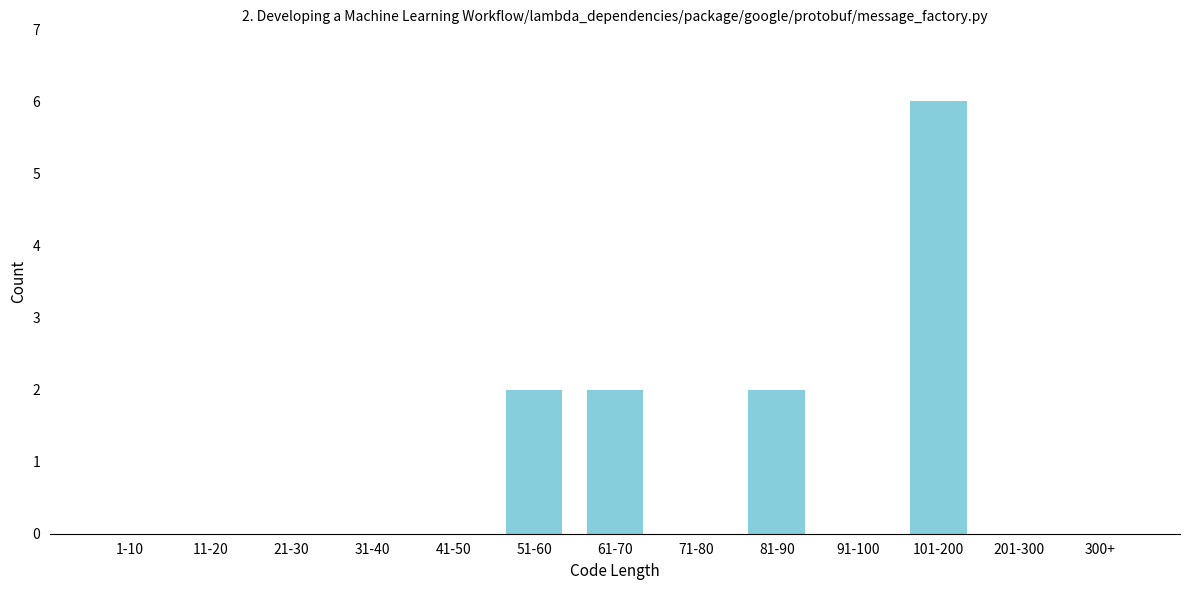

Reading right to left, extract all data points from this chart.

300+=0	201-300=0	101-200=6	91-100=0	81-90=2	71-80=0	61-70=2	51-60=2	41-50=0	31-40=0	21-30=0	11-20=0	1-10=0